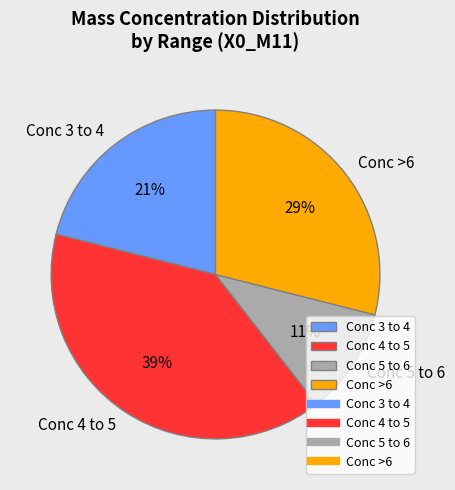

What percentage is the Conc 3 to 4 slice, to the nearest percent?

21%